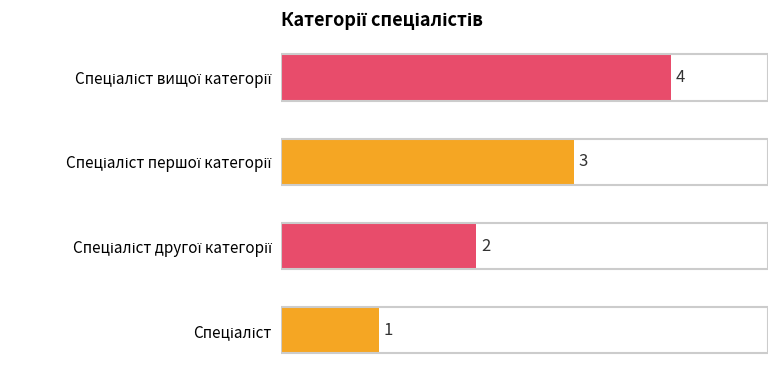

How many series are shown in this chart?

1